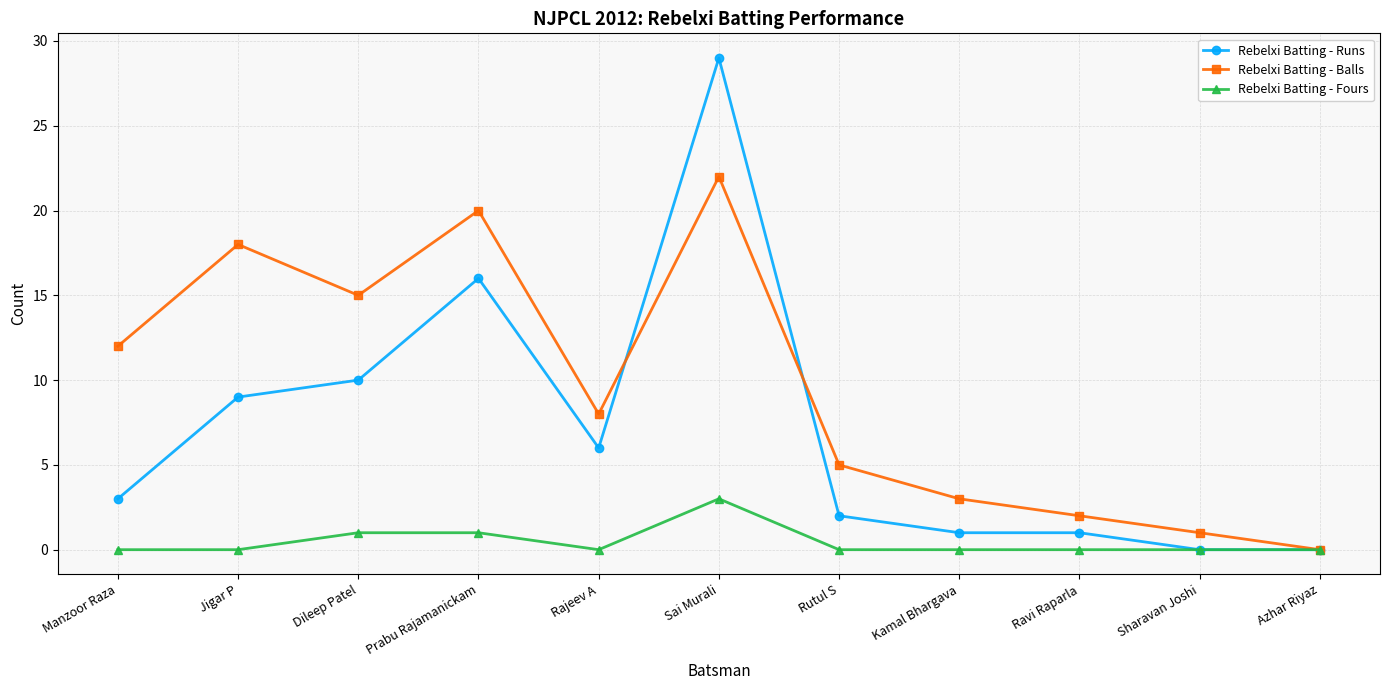

Reading left to right, extract all data points from this chart.

Rebelxi Batting - Runs: 3	9	10	16	6	29	2	1	1	0	0
Rebelxi Batting - Balls: 12	18	15	20	8	22	5	3	2	1	0
Rebelxi Batting - Fours: 0	0	1	1	0	3	0	0	0	0	0